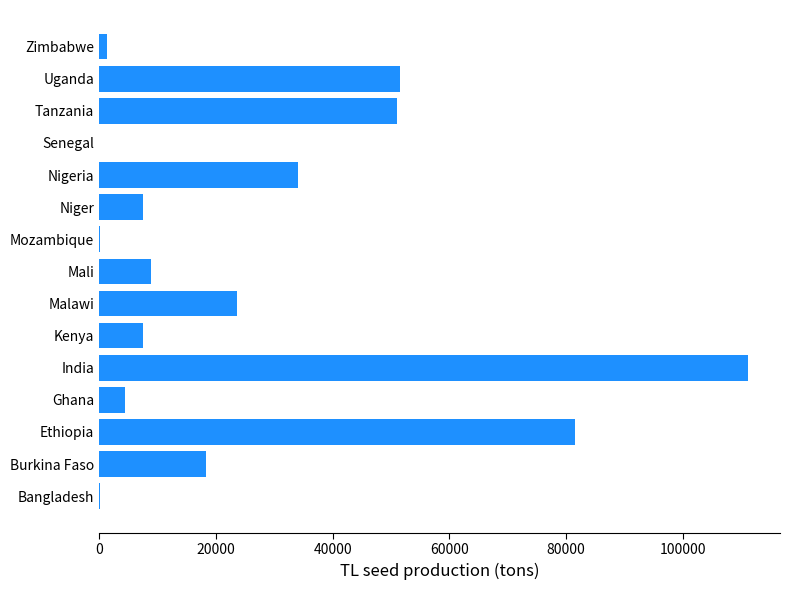

What is the ratio of the value at Burkina Faso to the value at Malawi?

0.8